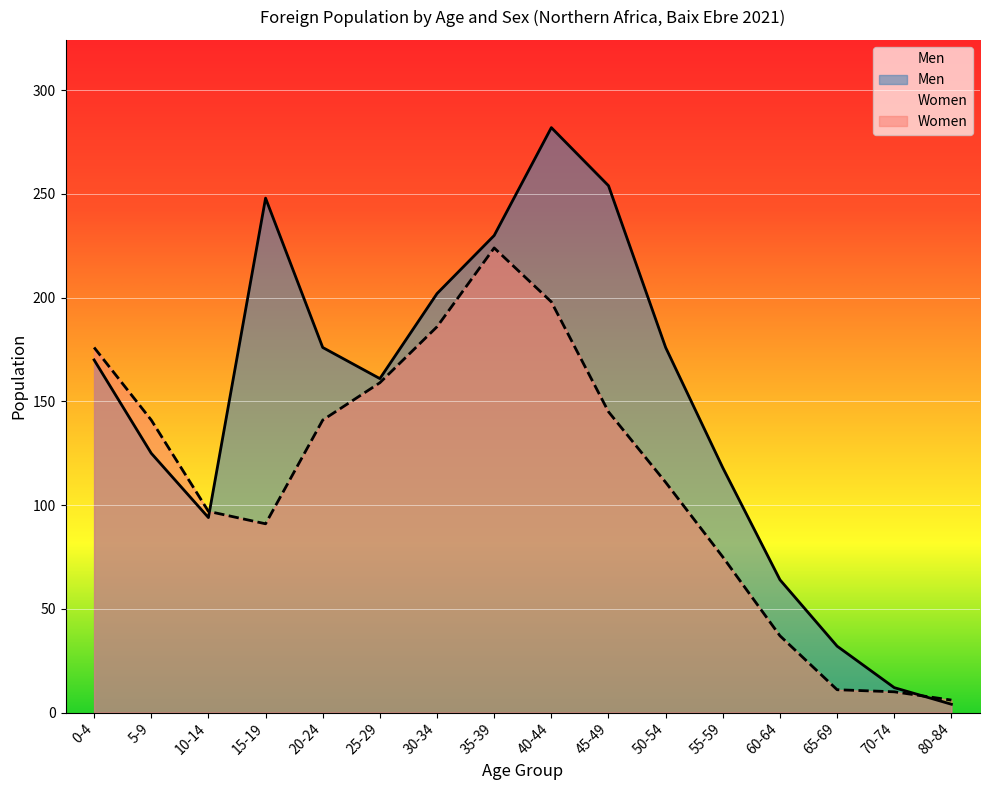

Which series has the largest range (max minus min)?

Men